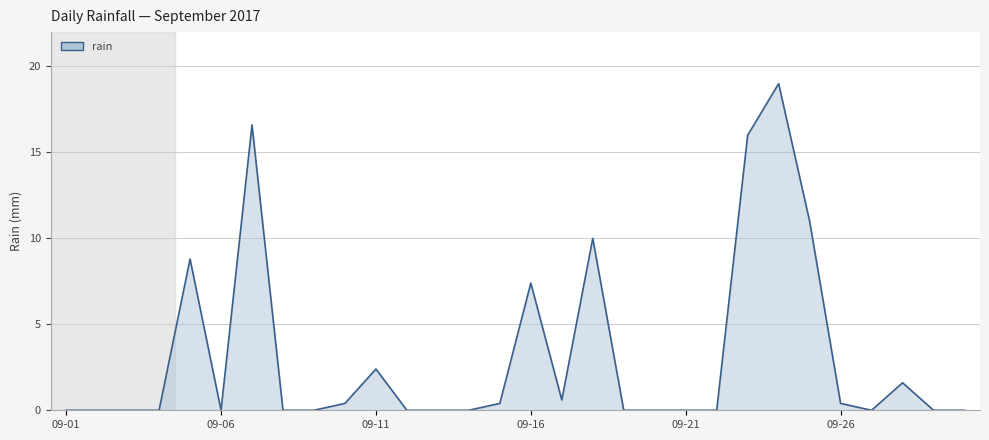

What is the maximum value shown in the chart?

19.0